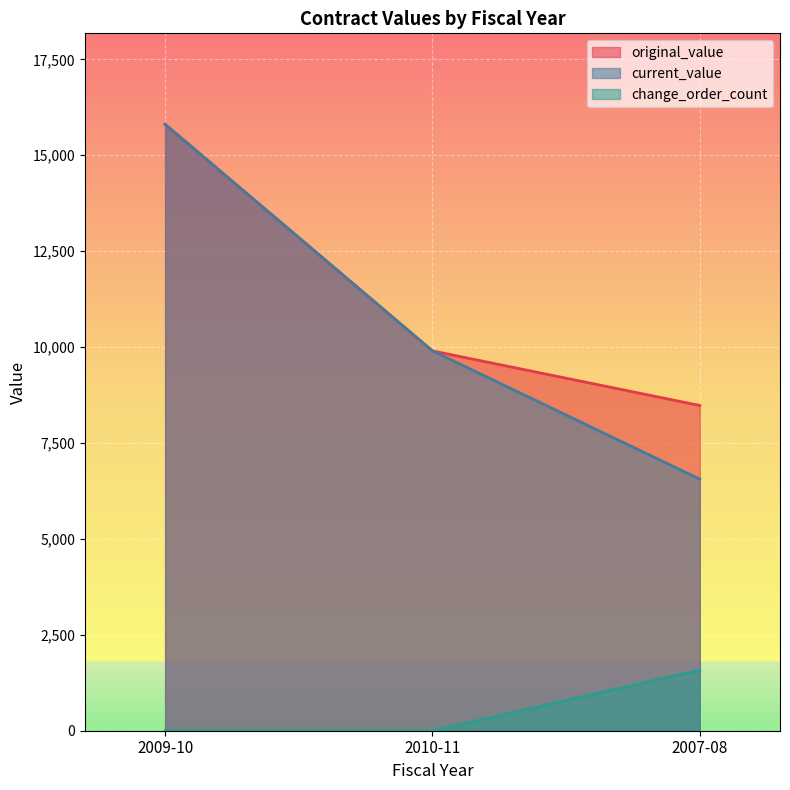

What are all the series names shown in the legend?

original_value, current_value, change_order_count